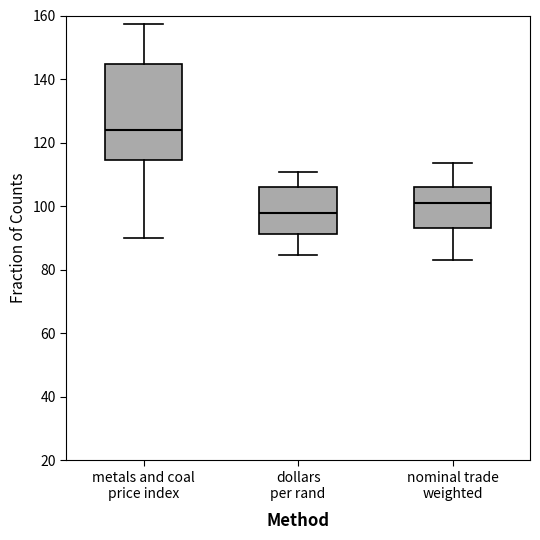

Reading left to right, transcribe this box plot: for each box, give where its median line is, the range the box spans, and where its two whiskers end, as read against the y-axis. The values are not printed on the chart, so give them approximately, as read against the axis.

metals and coal price index: median 124, box 114 to 144, whiskers 90 to 158
dollars per rand: median 98, box 92 to 106, whiskers 84 to 110
nominal trade weighted: median 100, box 94 to 106, whiskers 84 to 114